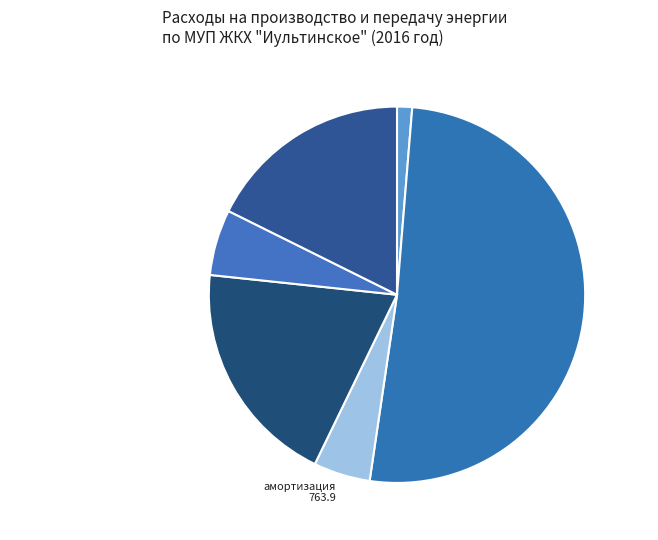

Which slice is the largest?

топливо